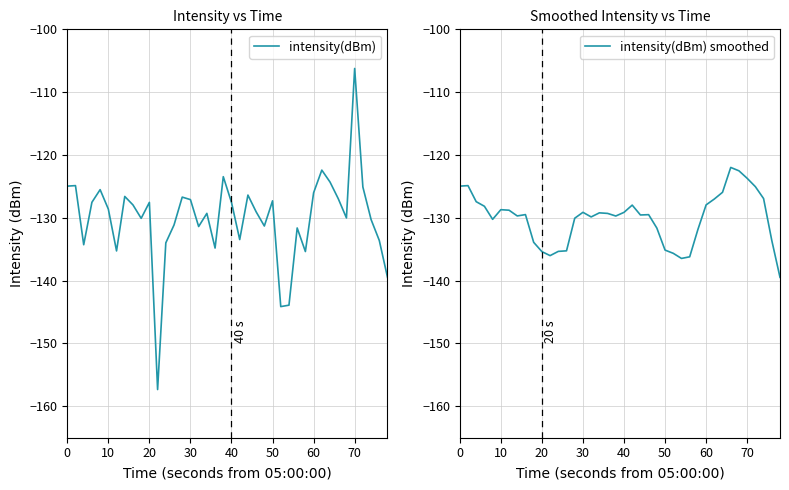

What is the maximum value for intensity(dBm)?

-106.2